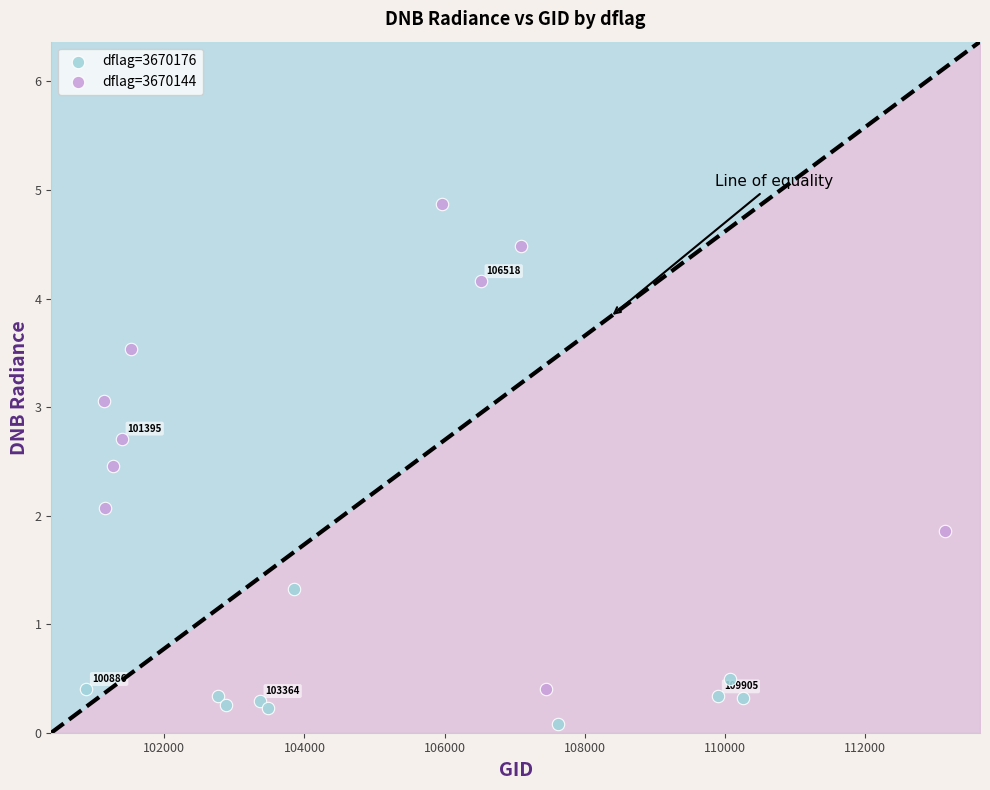

Which series has the largest Y range (max minus min)?

dflag=3670144